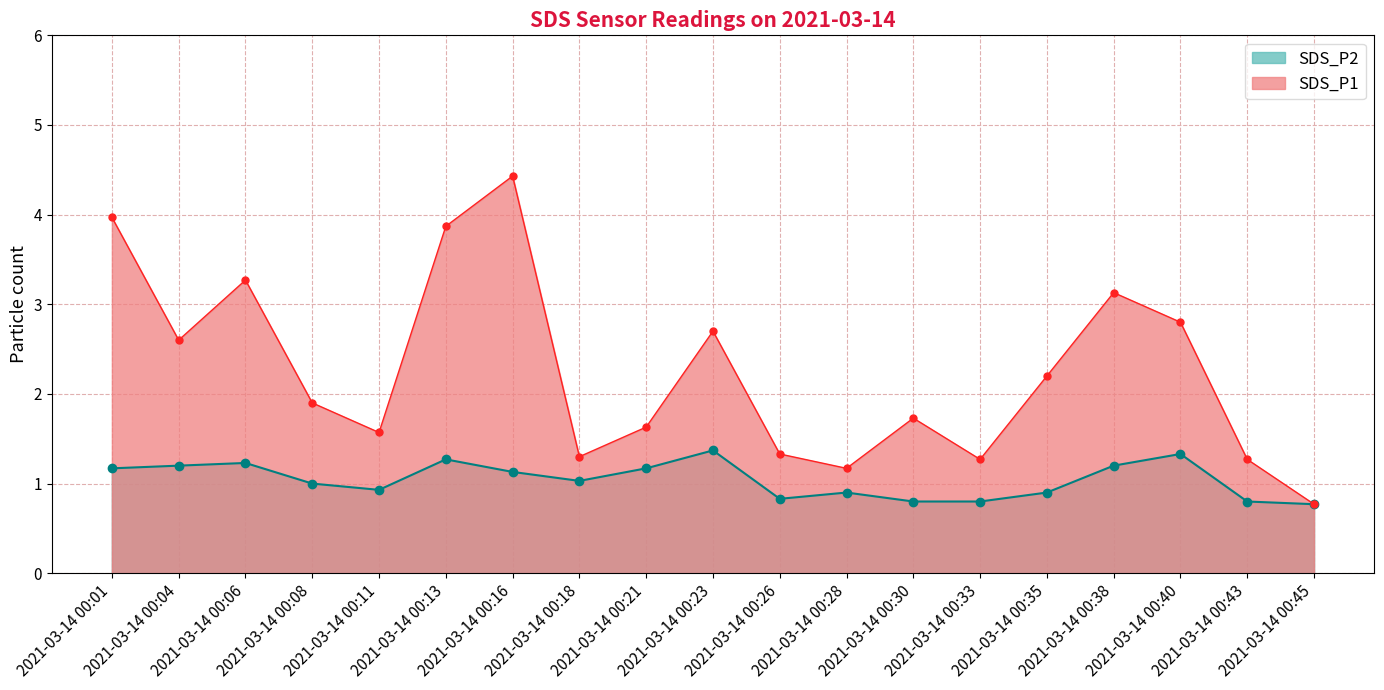

Which category has the lowest value across all series?

2021-03-14 00:45